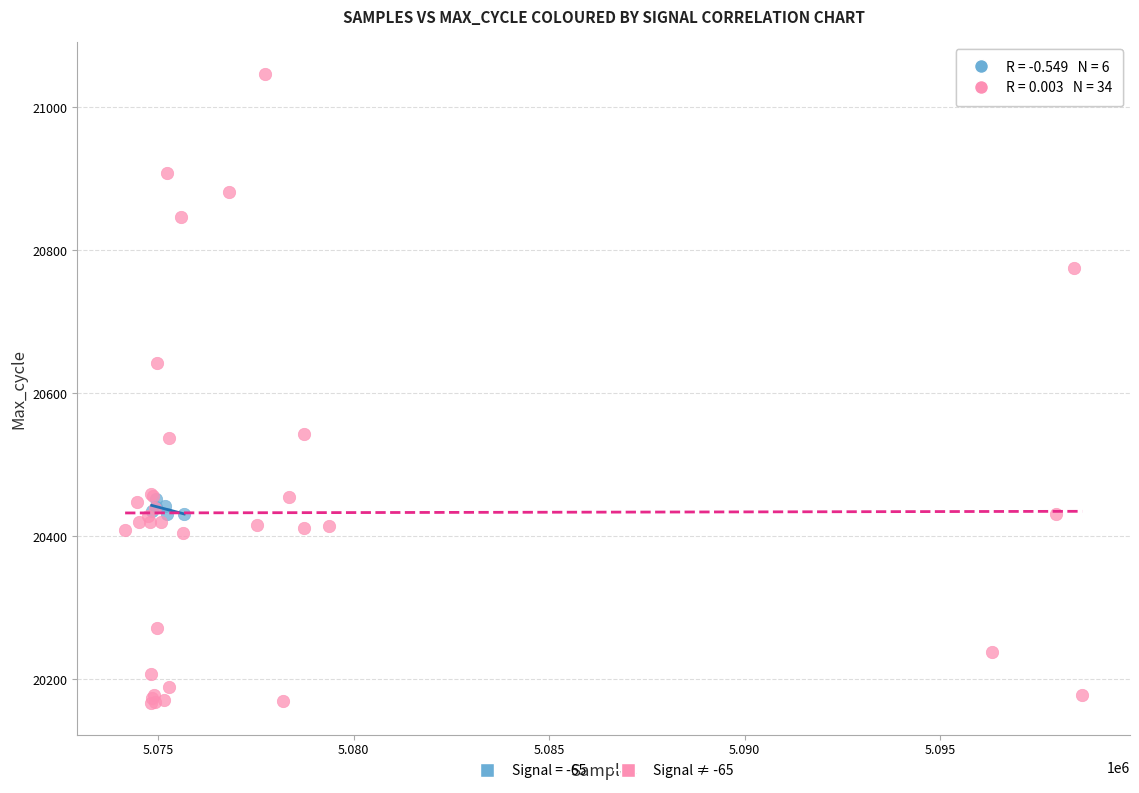

Which series reaches the minimum Y coordinate?

Signal ≠ -65